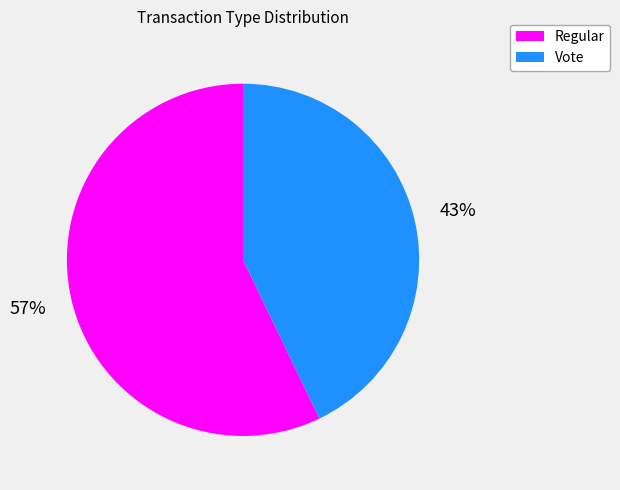

Which category has the biggest portion of the pie?

Regular